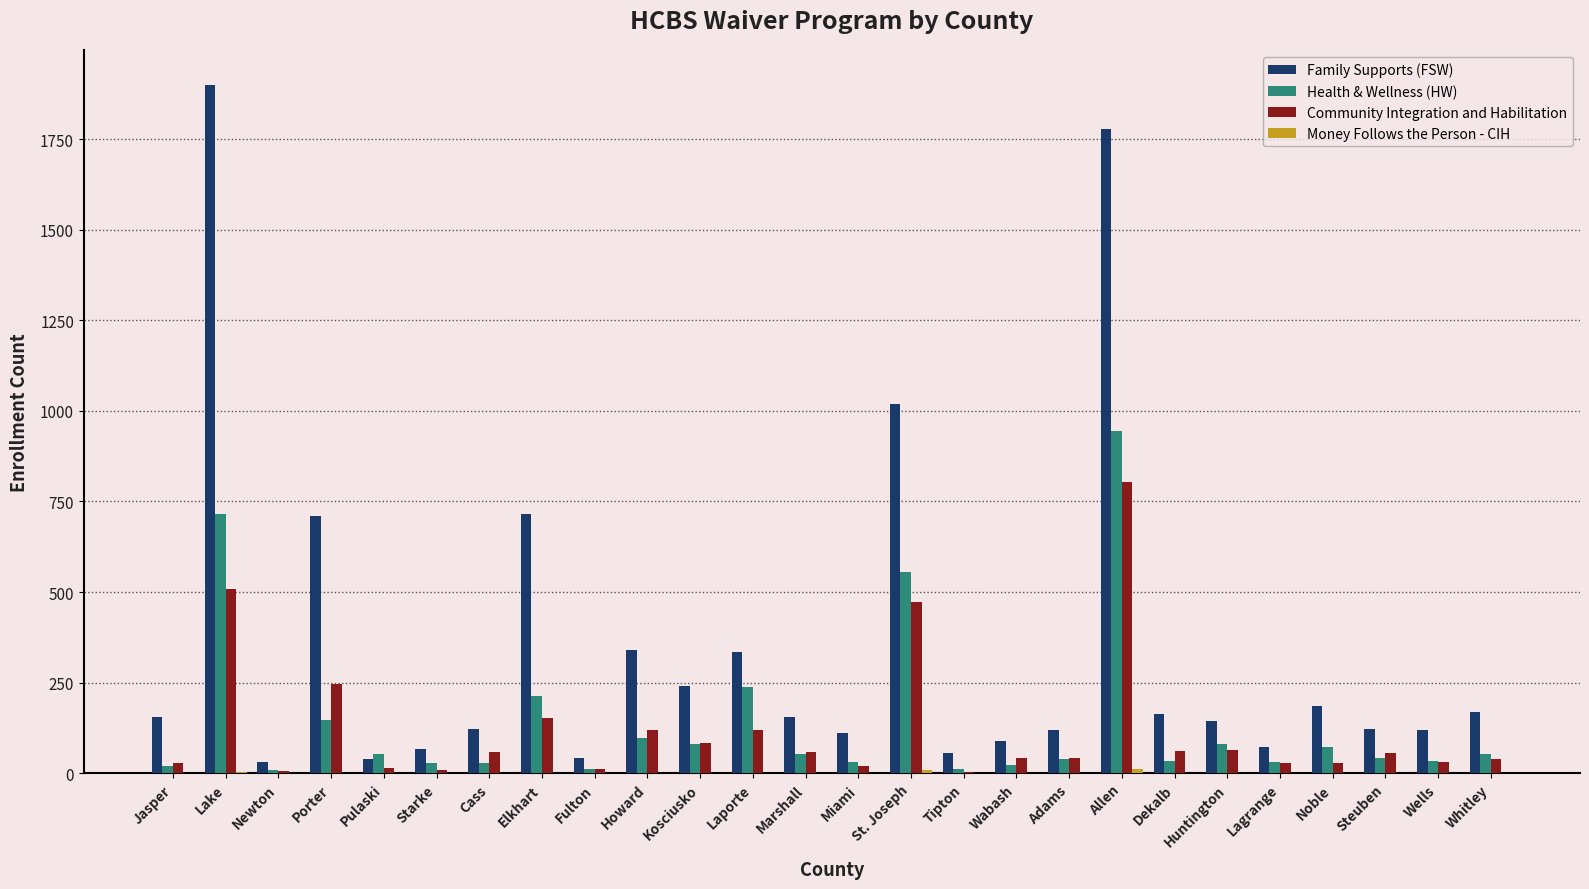

At which category does the chart reach its peak across all series?

Lake